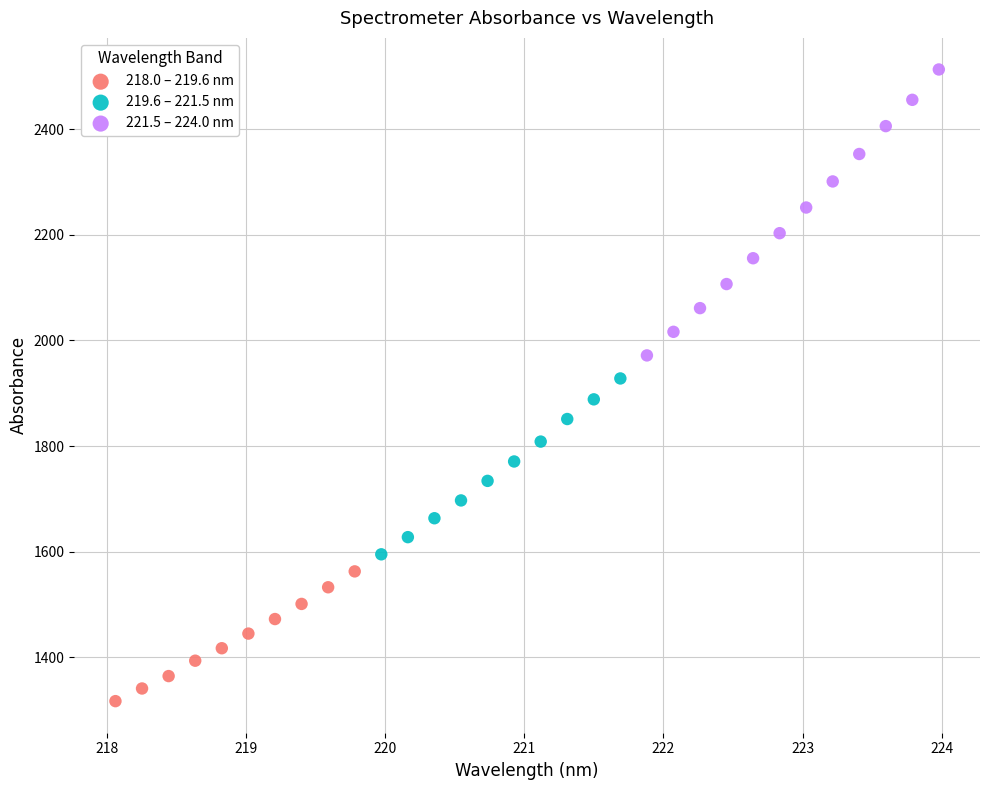

What are all the series names shown in the legend?

218.0 – 219.6 nm, 219.6 – 221.5 nm, 221.5 – 224.0 nm